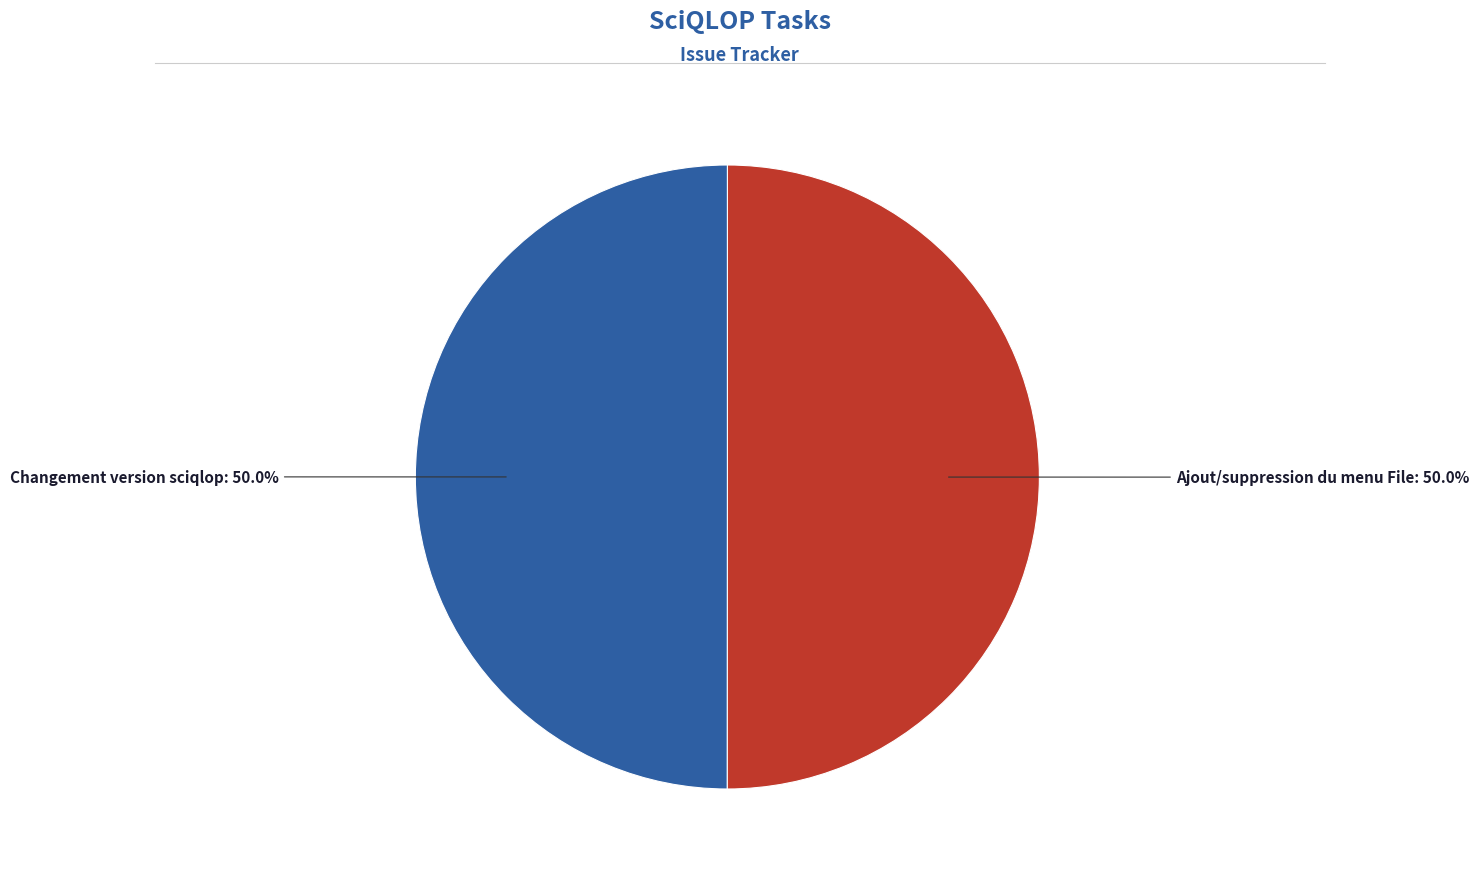

What is the smallest slice in the pie chart?

Changement version sciqlop